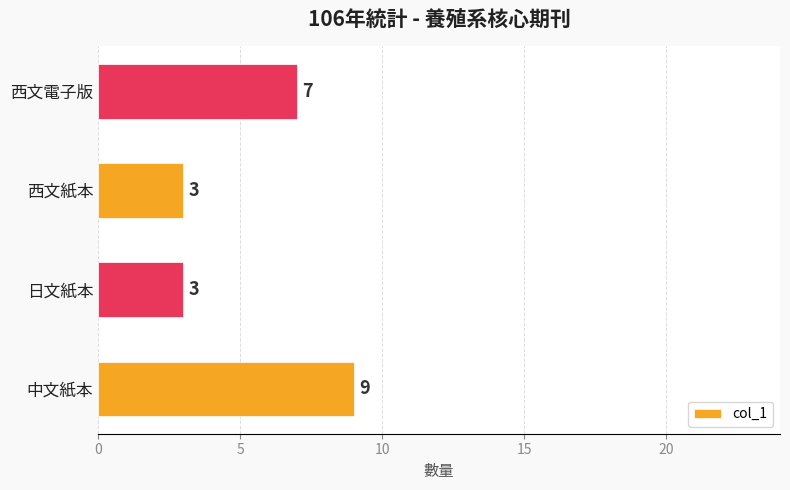

Between 中文紙本 and 西文電子版, which is larger?

中文紙本